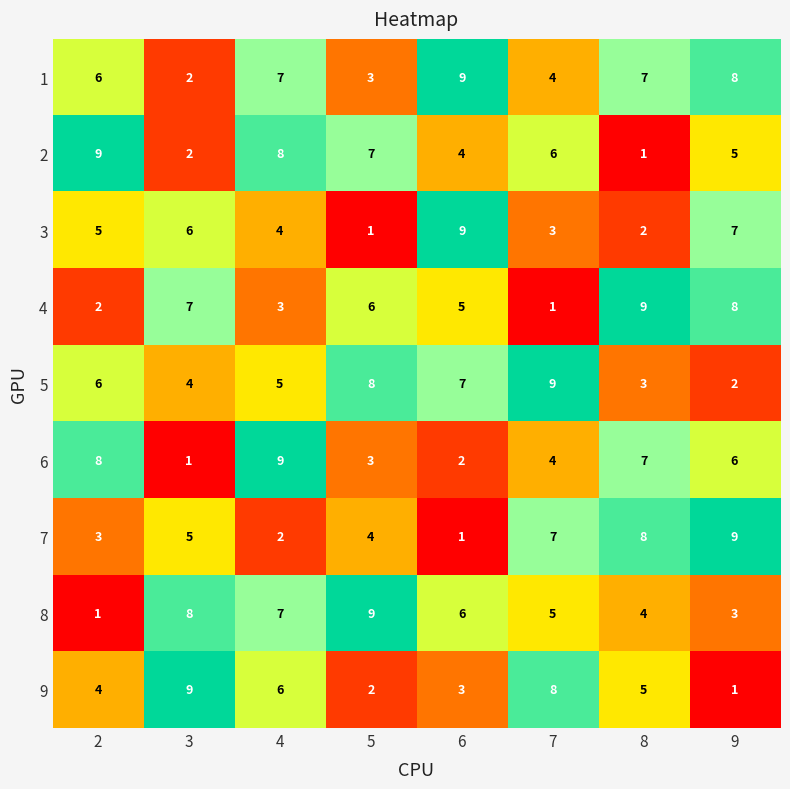

Which series changed the most between 3 and 5?

9